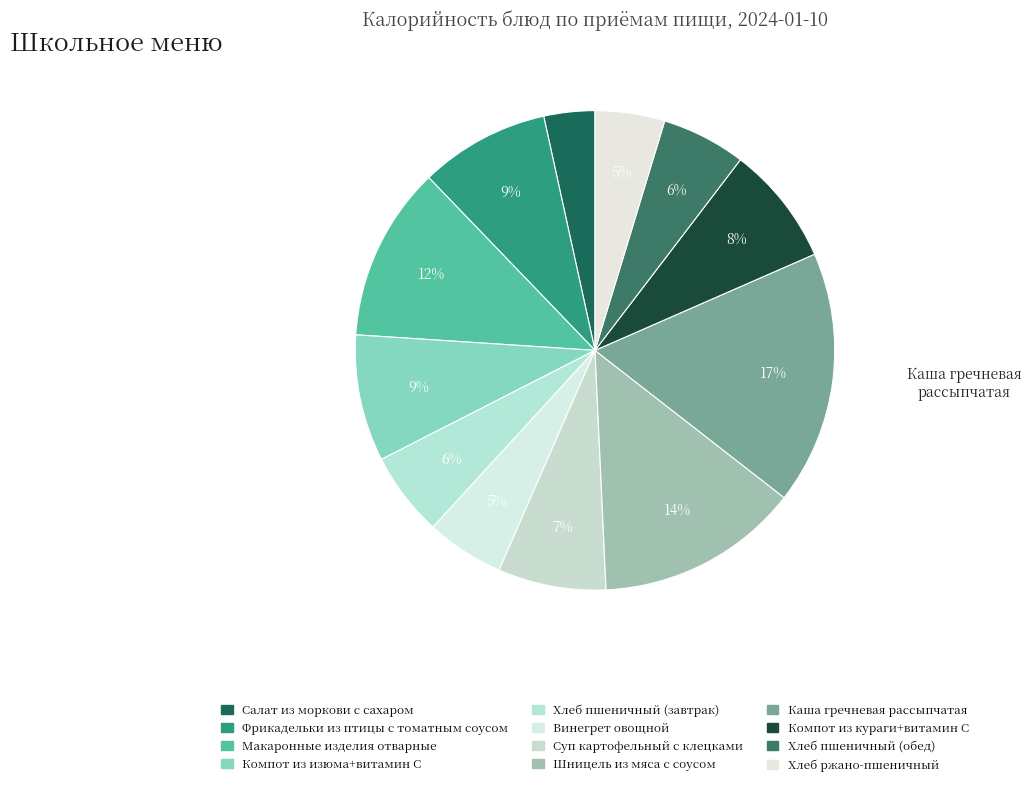

Which category has the smallest portion of the pie?

Салат из моркови с сахаром